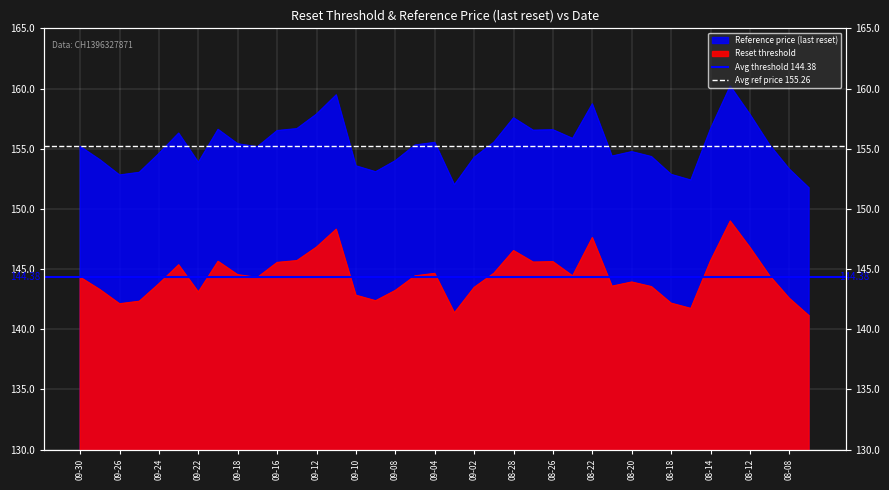

List the series in order of their overall mean, highest first.

Avg ref price 155.26, Avg threshold 144.38